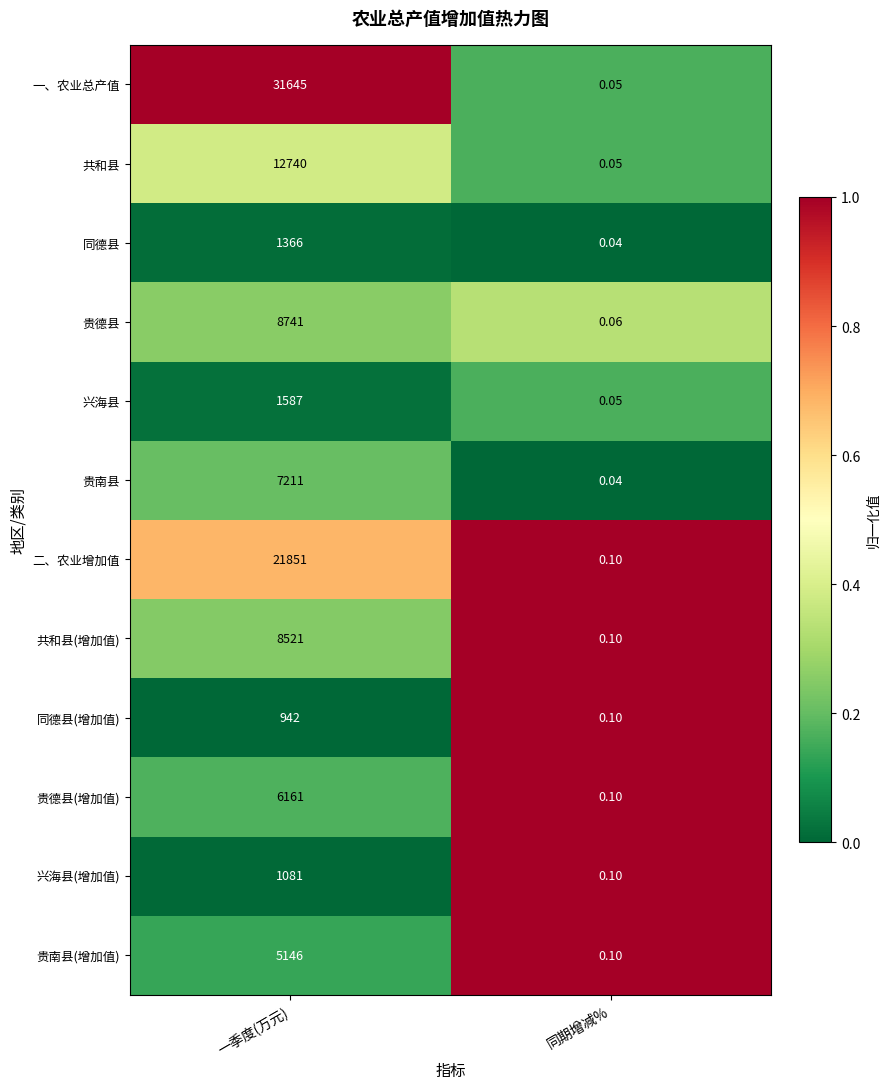

At which category is the sum across all series the highest?

一季度(万元)